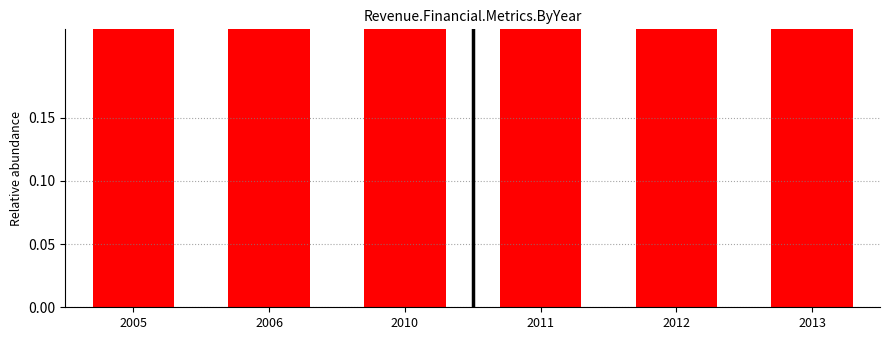

What is the change in value from 2010 to 2012?

+0.3